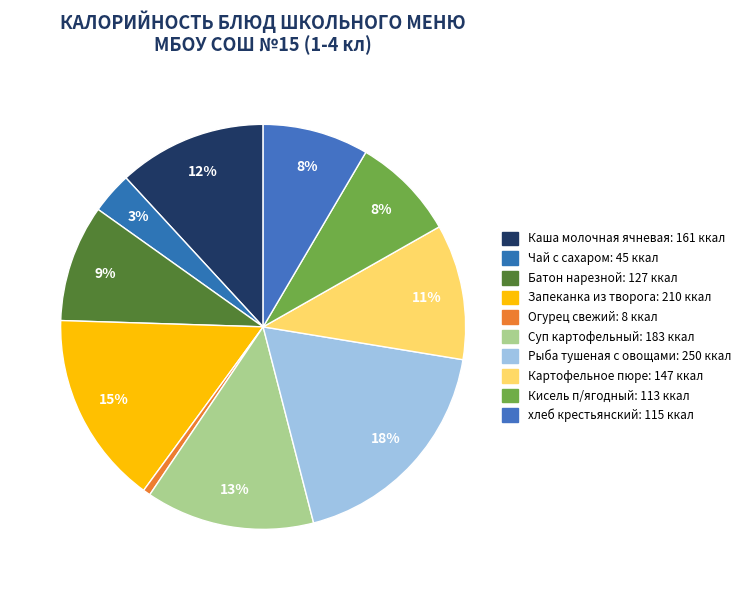

How many segments does this pie chart have?

10